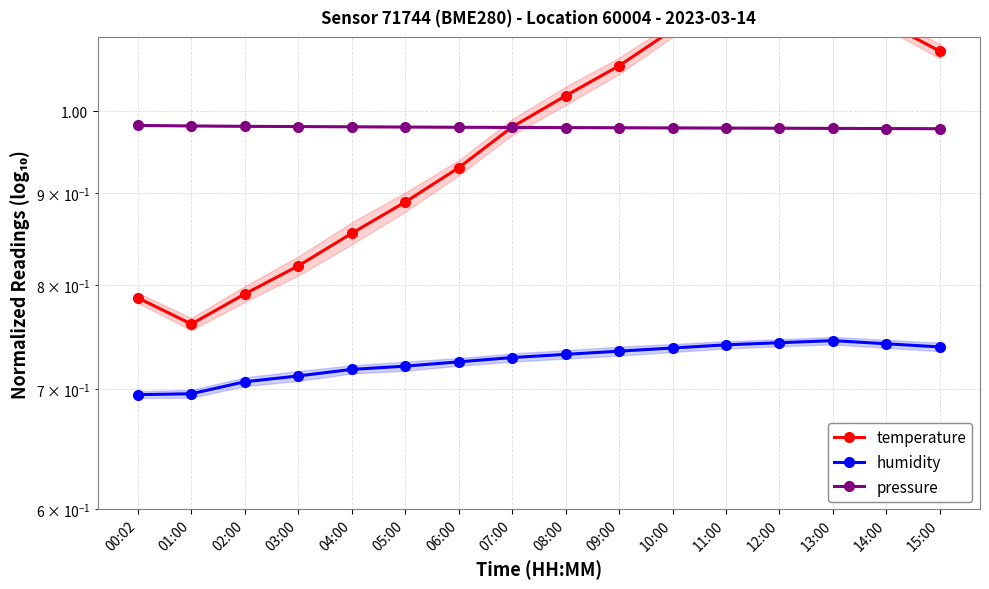

At which label does temperature first exceed 1?

08:00